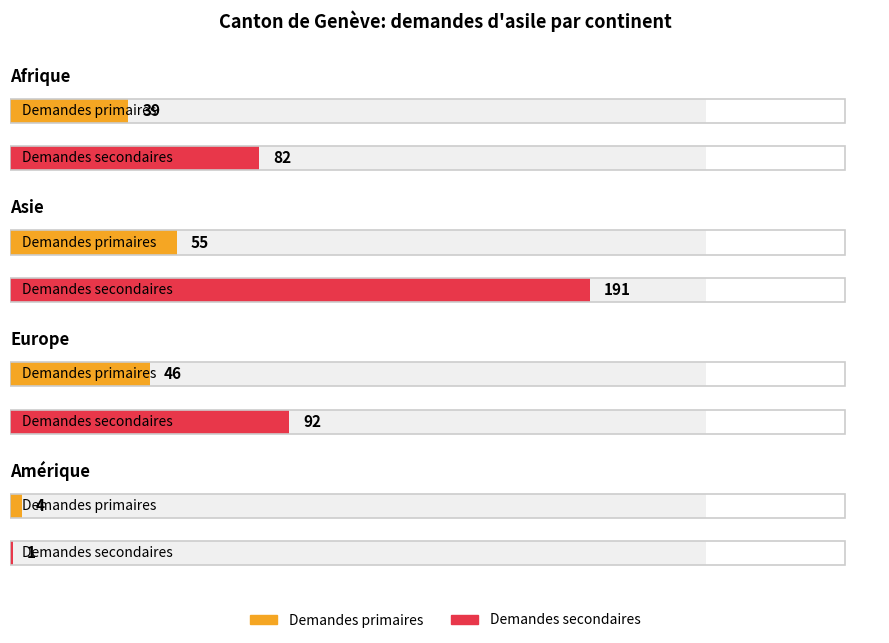

Between Europe and Amérique, which series saw the biggest shift?

Demandes secondaires